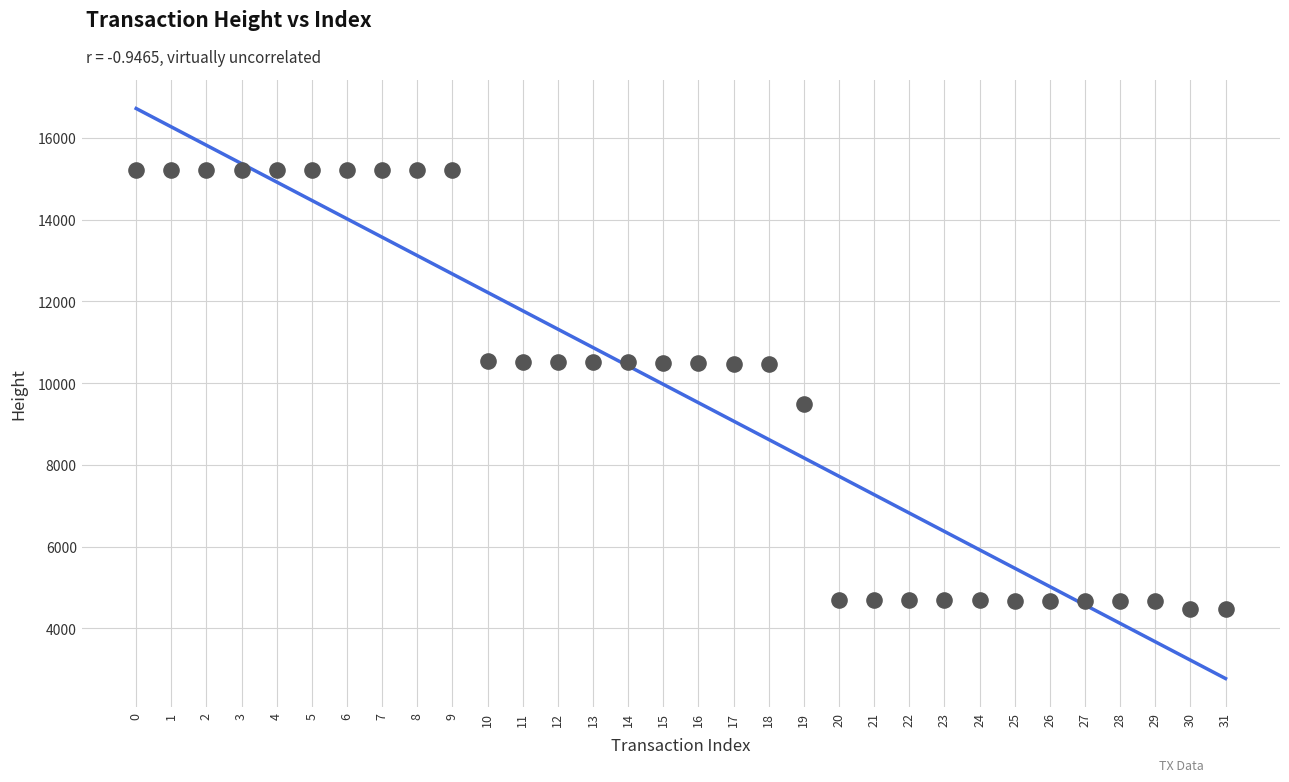

What is the range of Y values (max minus min)?

10748